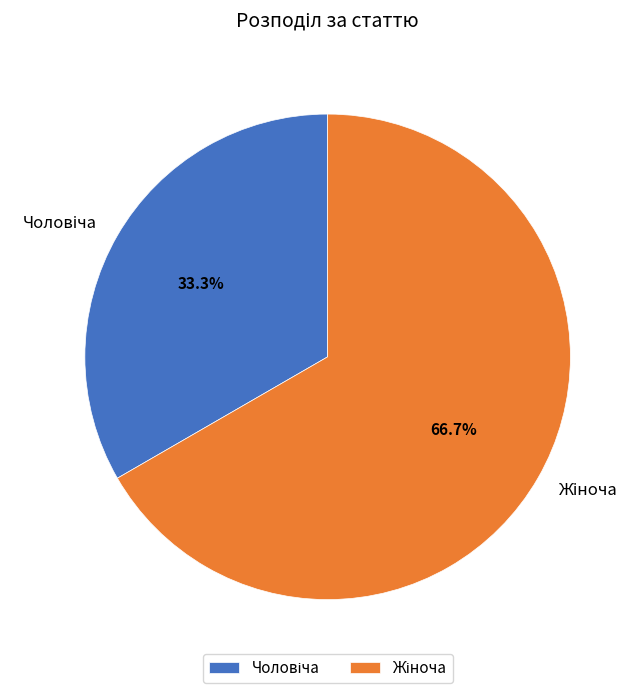

Is there a majority slice in this chart?

Yes